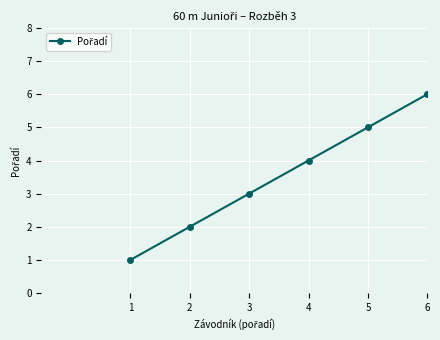

How many data points does each series have?

6